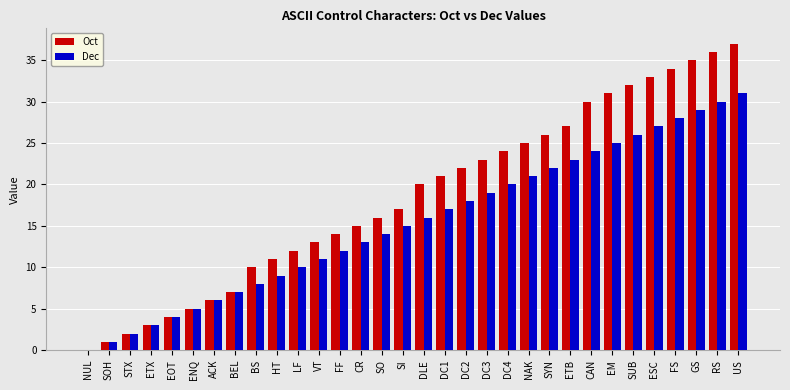

Are the bars horizontal?

No